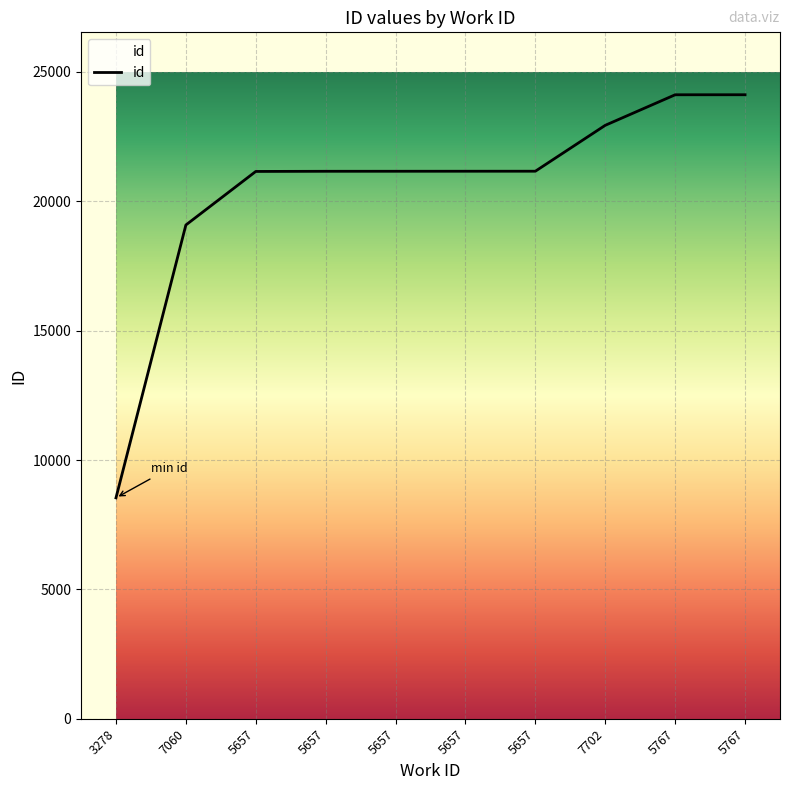

Does the chart have visible grid lines?

Yes